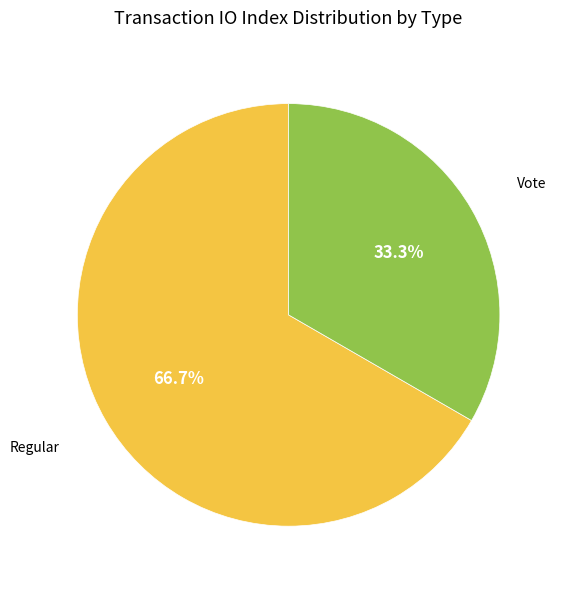

Does any single category account for the majority?

Yes